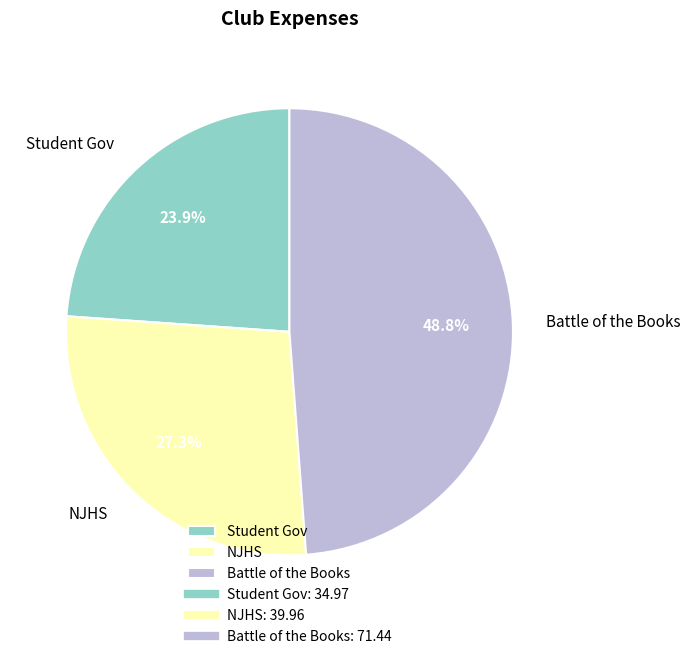

How many slices are in this pie chart?

3